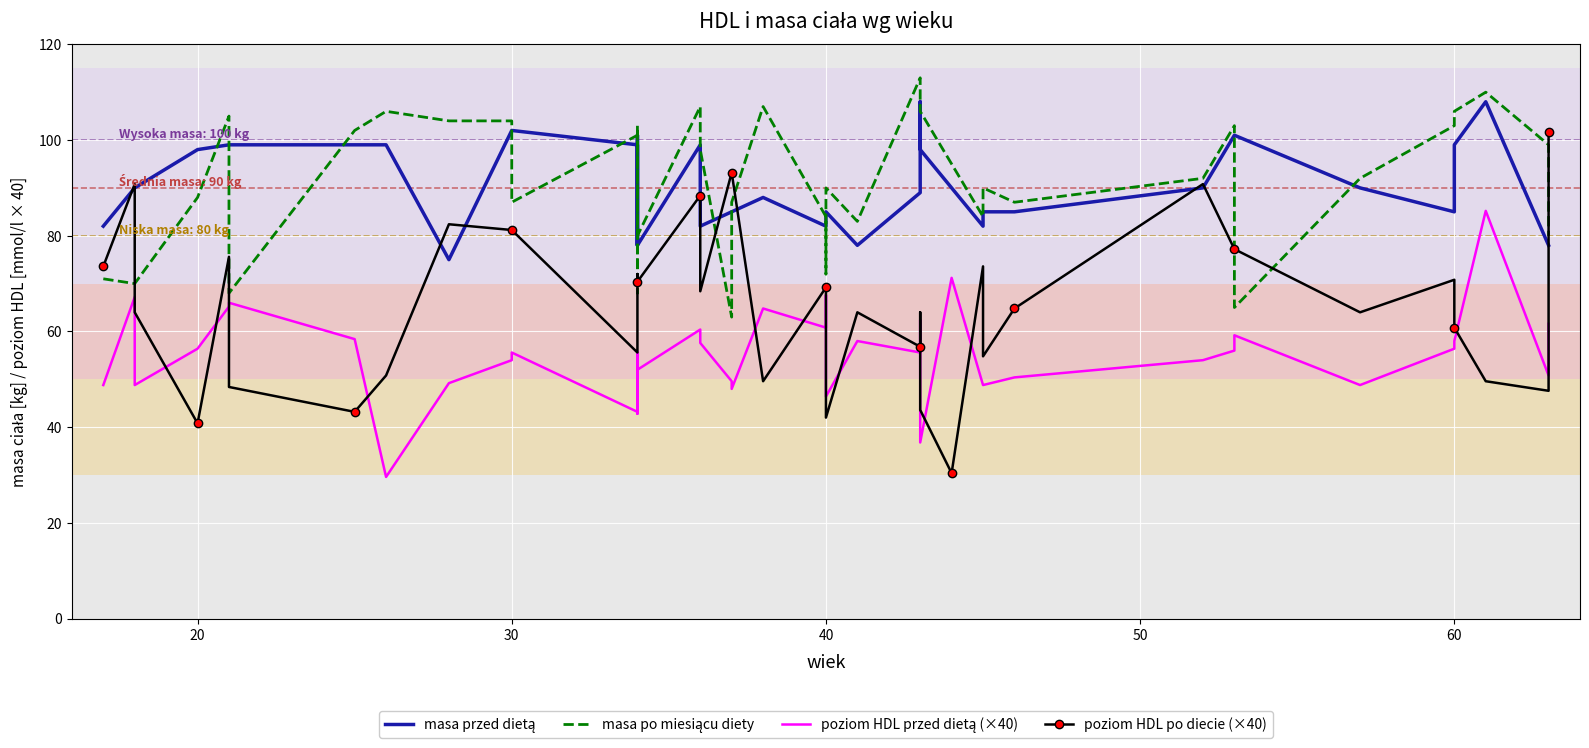

What are all the series names shown in the legend?

masa przed dietą, masa po miesiącu diety, poziom HDL przed dietą (×40), poziom HDL po diecie (×40)